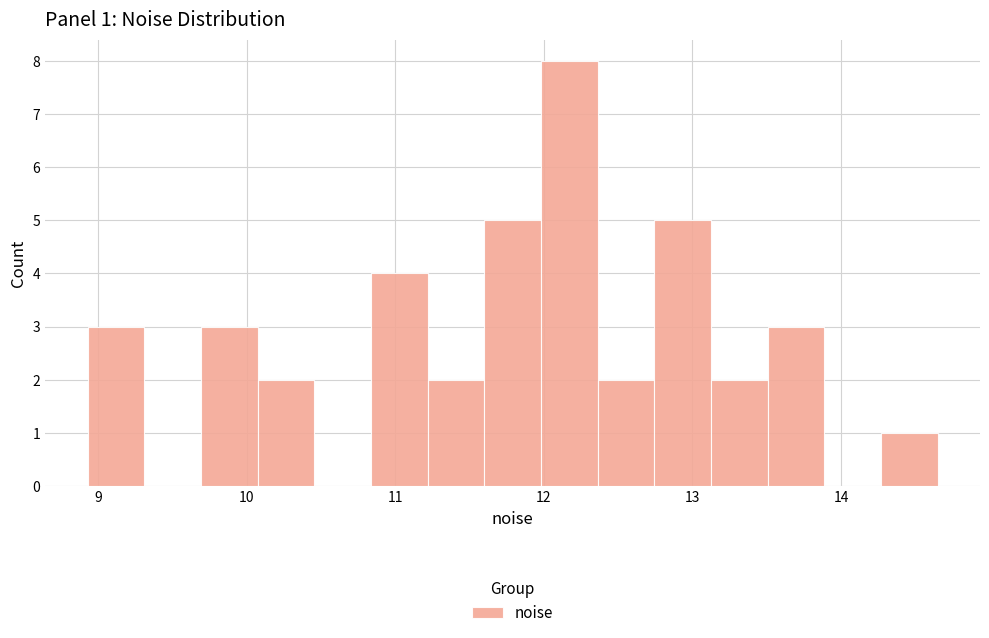

Around what value on the x-axis is the tallest bar? Give the approximate position of its centre, as read against the axis.

12.2